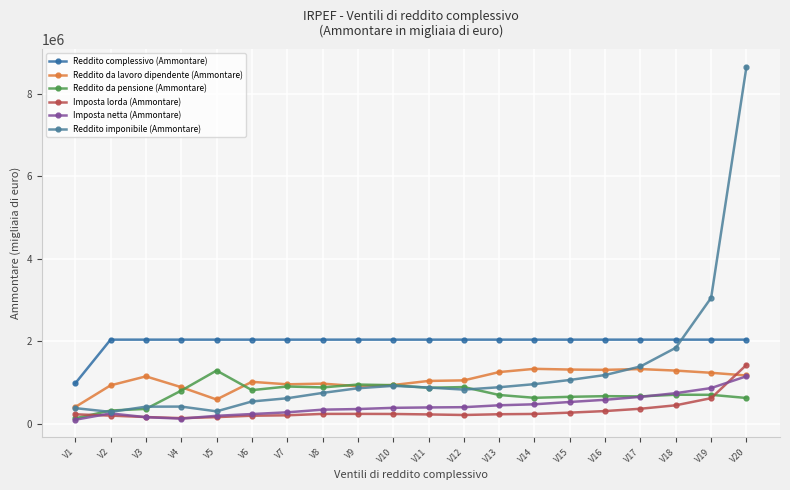

At which label does Reddito da pensione (Ammontare) reach its minimum?

V1